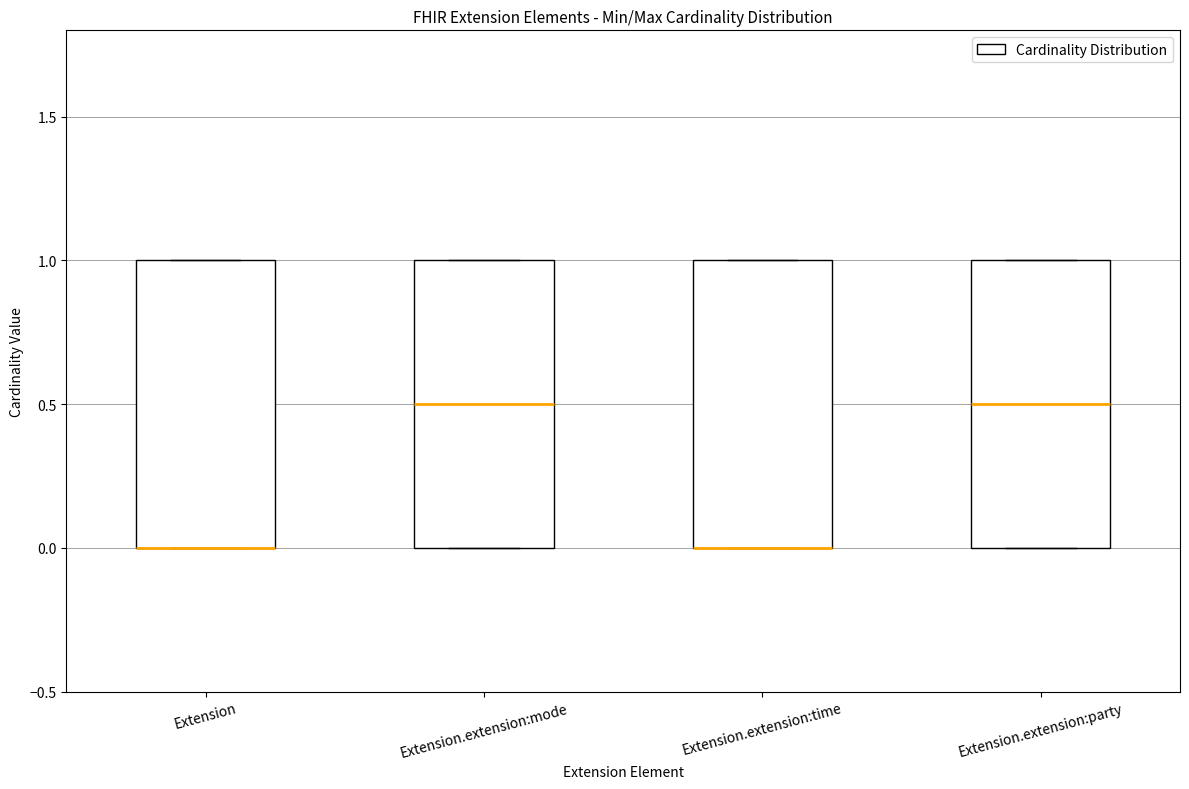

Reading left to right, transcribe this box plot: for each box, give where its median line is, the range the box spans, and where its two whiskers end, as read against the y-axis. The values are not printed on the chart, so give them approximately, as read against the axis.

Extension: median 0.0 (drawn on the box's lower edge), box 0.0 to 1.0, whiskers 0.0 to 1.0
Extension.extension:mode: median 0.5, box 0.0 to 1.0, whiskers 0.0 to 1.0
Extension.extension:time: median 0.0 (drawn on the box's lower edge), box 0.0 to 1.0, whiskers 0.0 to 1.0
Extension.extension:party: median 0.5, box 0.0 to 1.0, whiskers 0.0 to 1.0